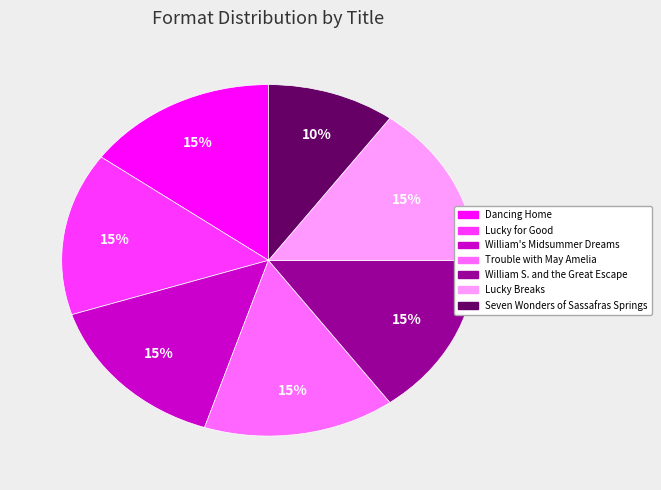

The William S. and the Great Escape slice represents 24% of the pie. True or false?

False